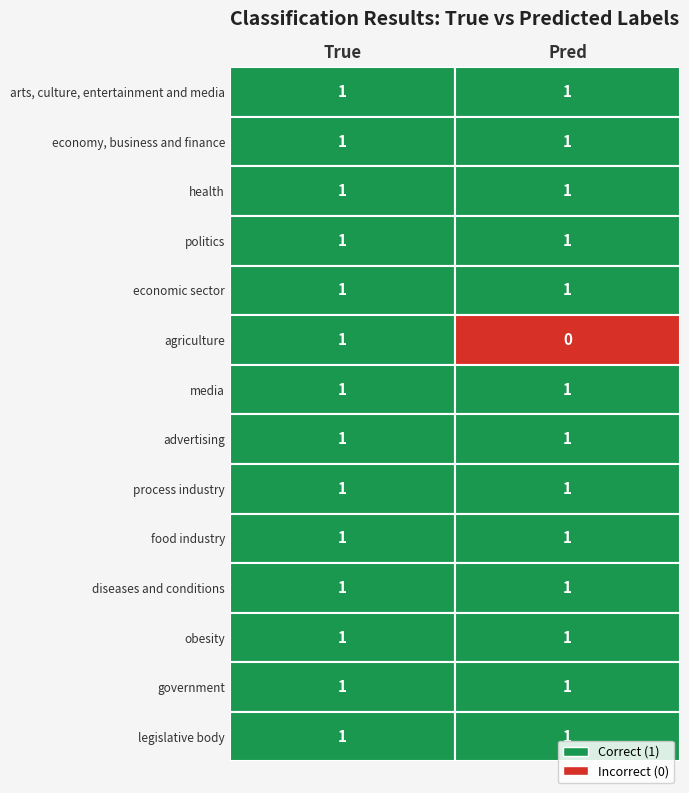

What is the sum of all politics values?

2